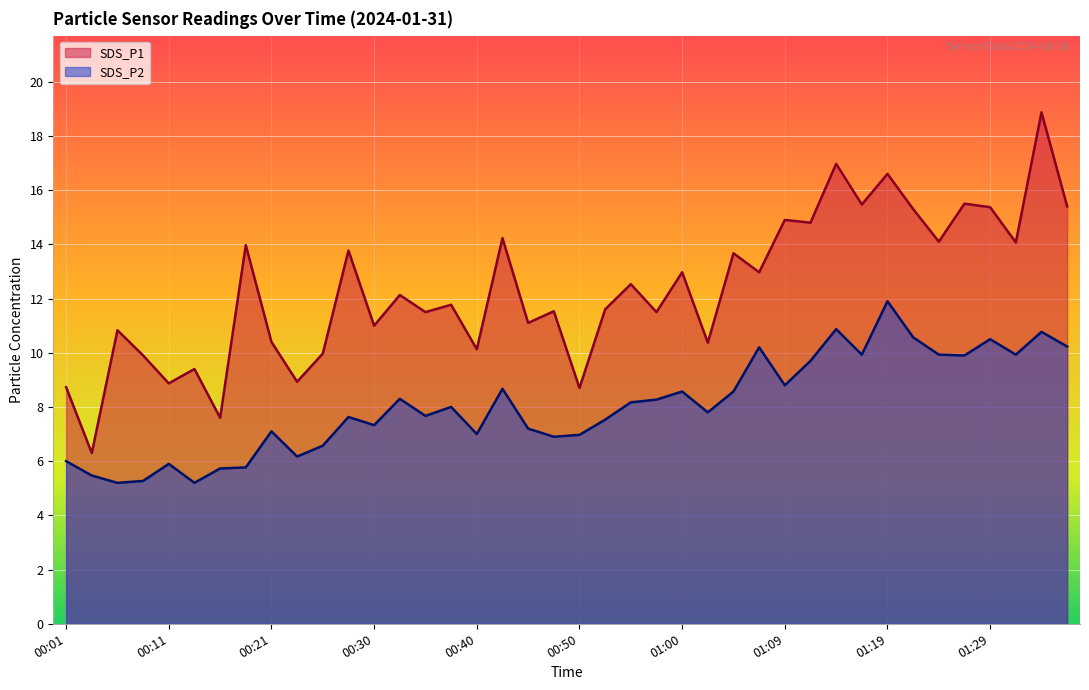

Which category has the highest value in the SDS_P1 series?

01:34